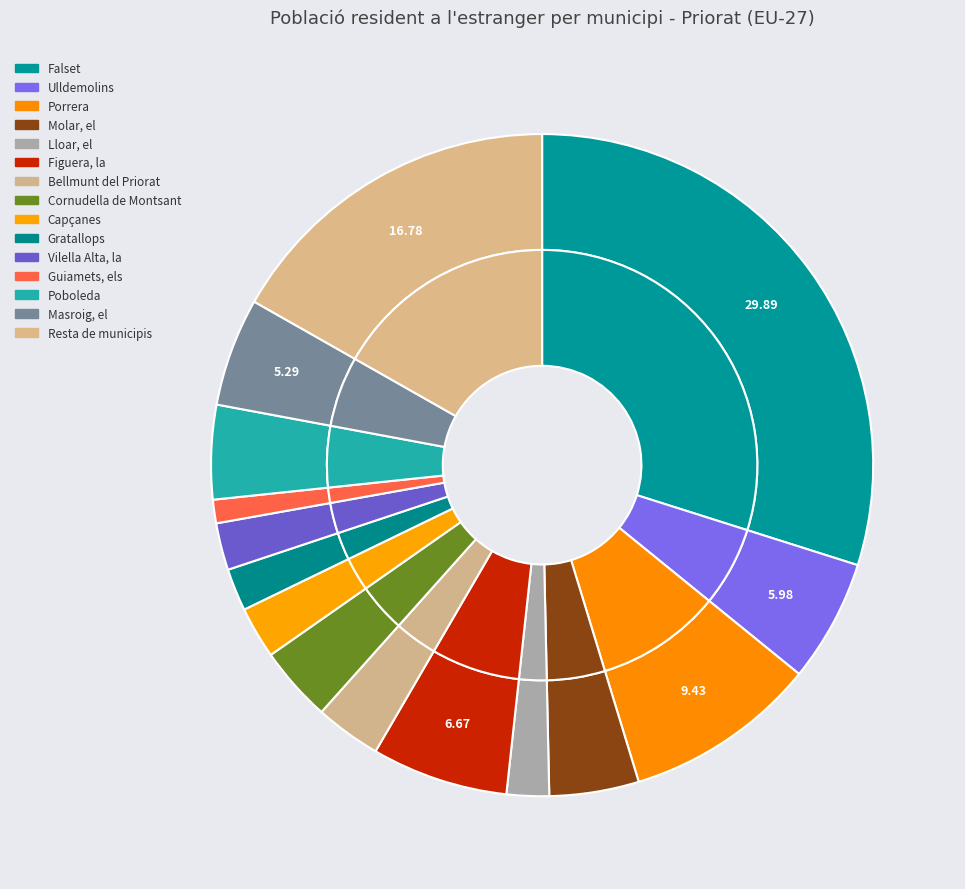

Is Vilella Alta, la the majority of the pie?

No